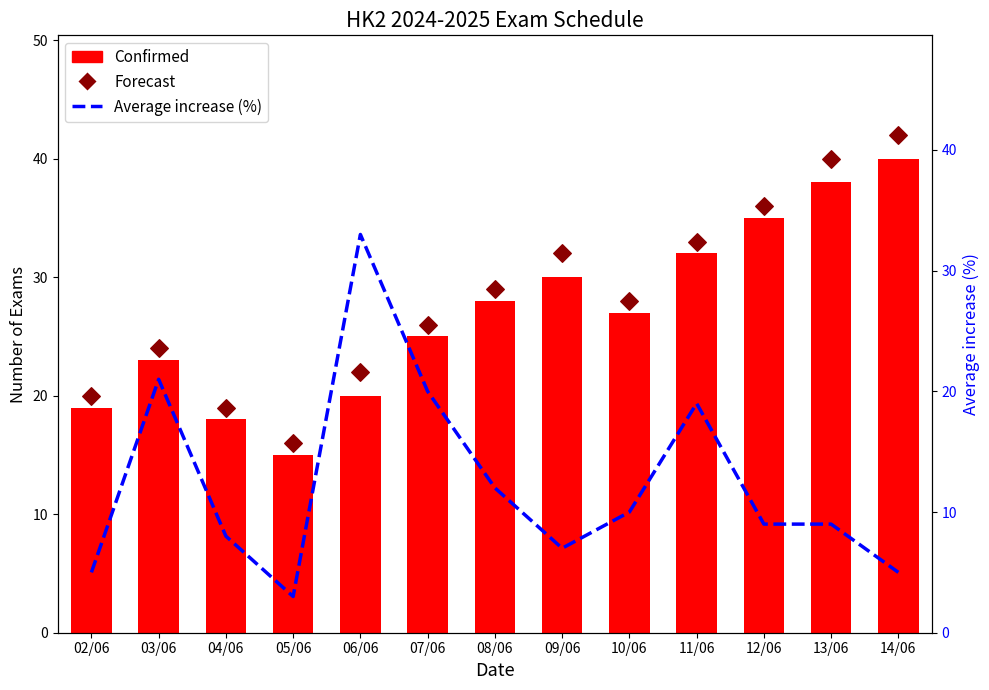

At how many categories does at least one series exceed 41?

1